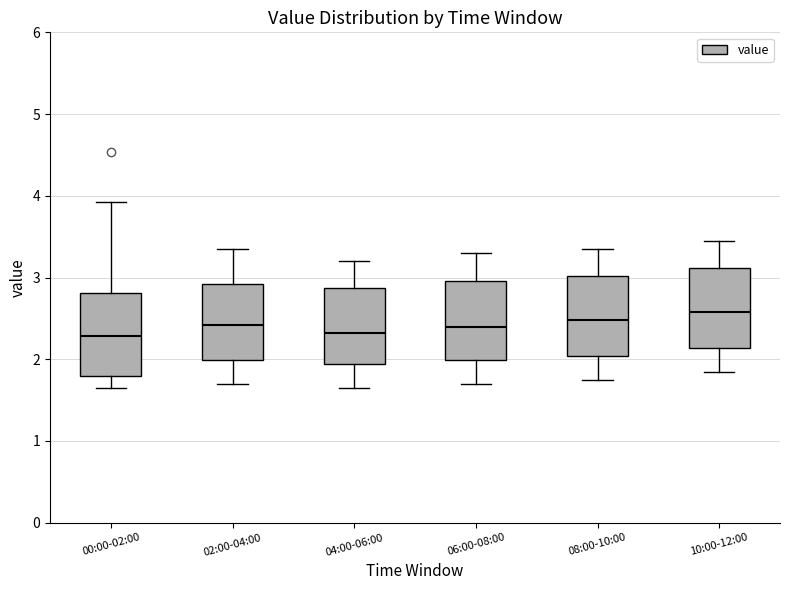

Which box's median line is the highest?

10:00-12:00